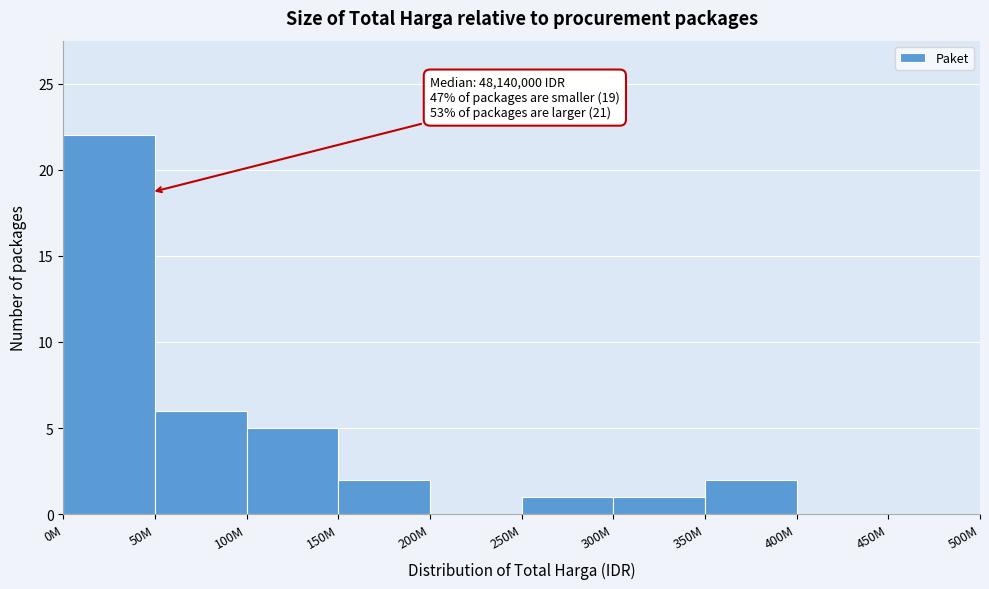

Reading left to right, extract all data points from this chart.

0M=22	50M=6	100M=5	150M=2	200M=0	250M=1	300M=1	350M=2	400M=0	450M=0